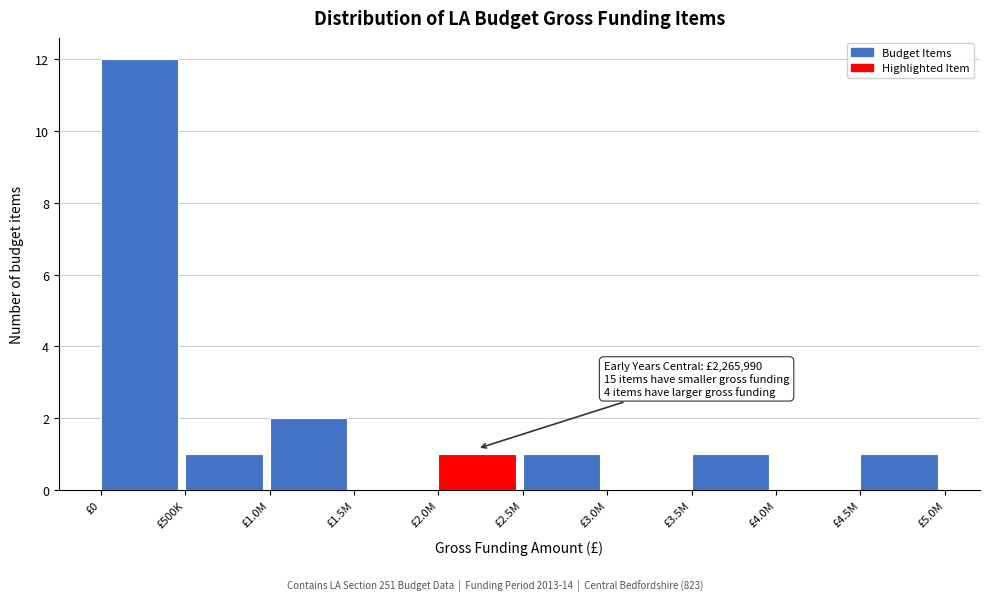

Reading left to right, what are all the values shown in this chart?

£0=12	£500K=1	£1.0M=2	£1.5M=0	£2.0M=1	£2.5M=1	£3.0M=0	£3.5M=1	£4.0M=0	£4.5M=1